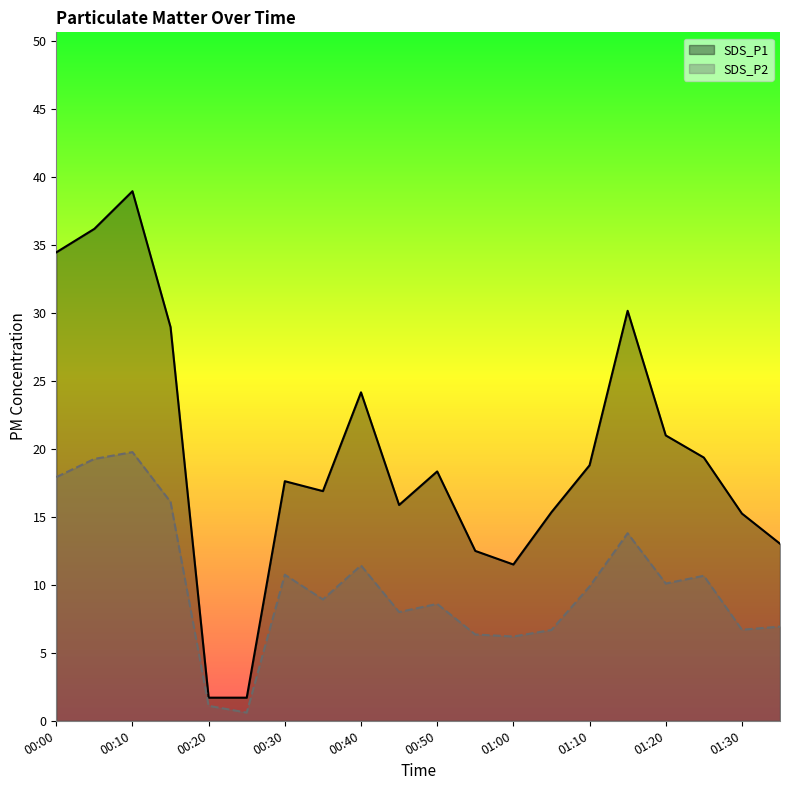

True or false: SDS_P1 and SDS_P2 intersect in this chart.

False